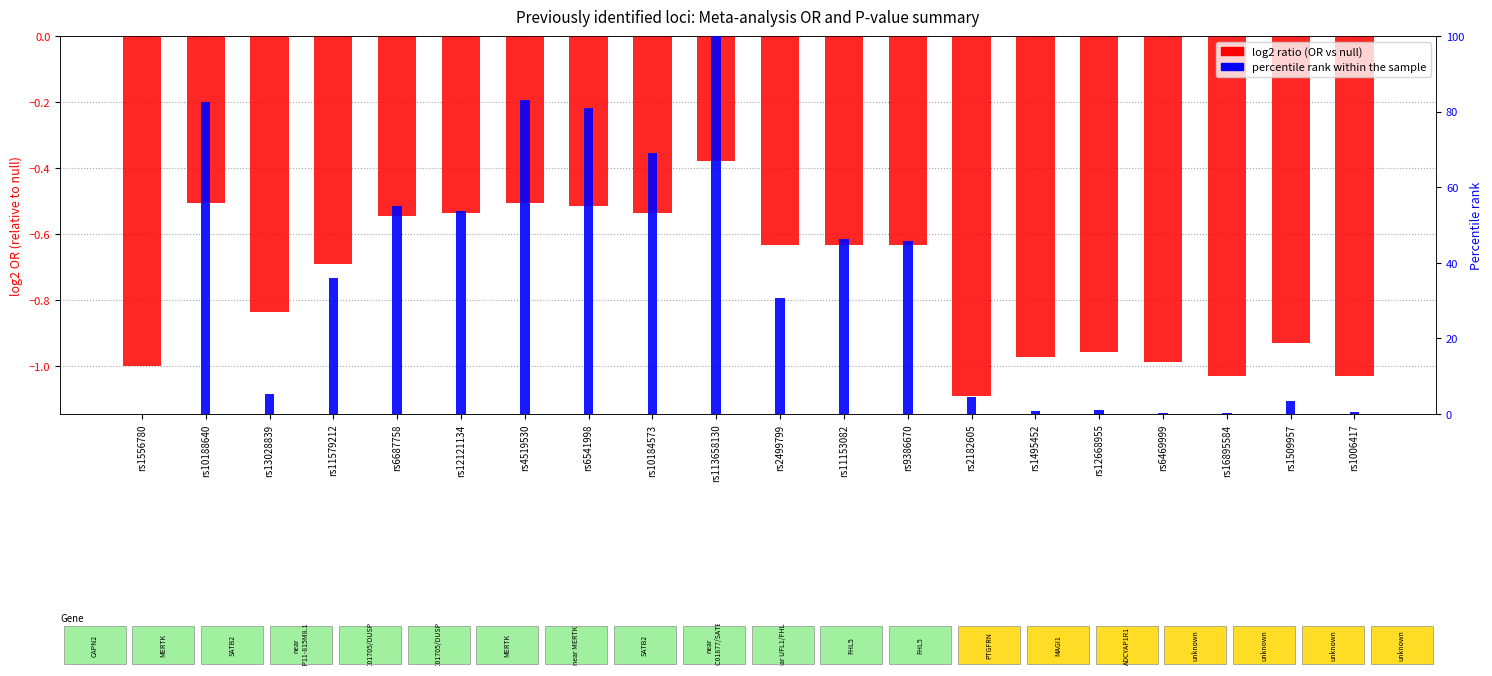

Between rs16895584 and rs11153082, which is larger?

rs11153082